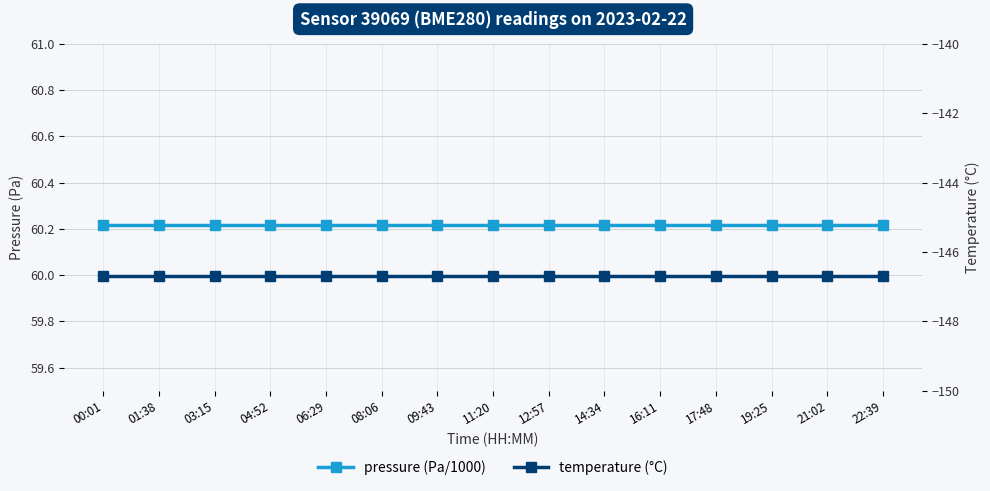

True or false: temperature has more than 1 points higher than both neighbors.

False